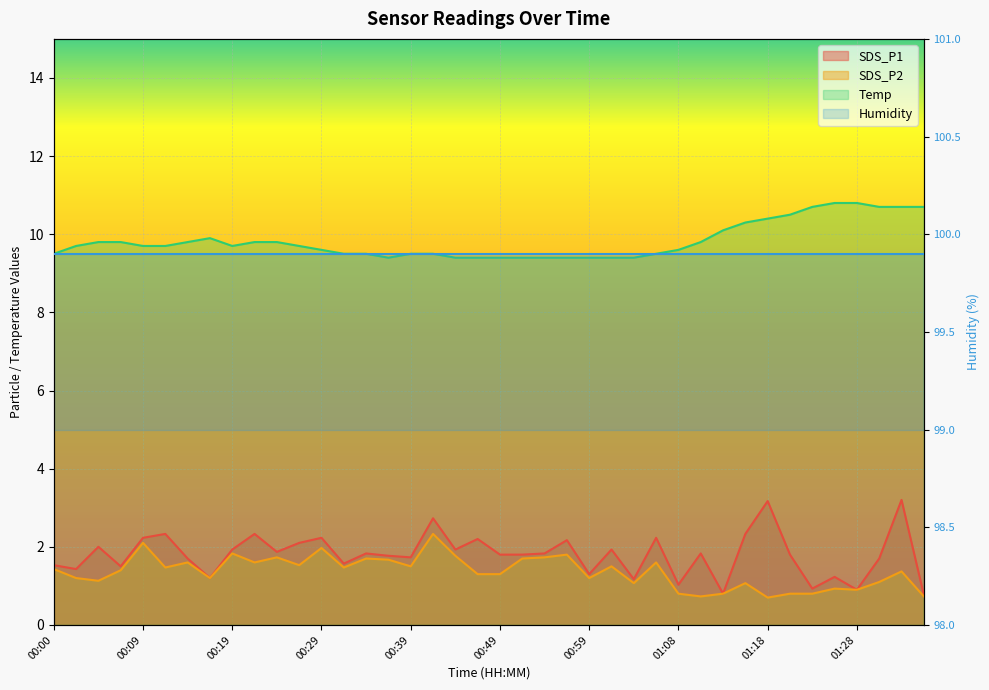

At which category does the chart reach its minimum across all series?

01:18